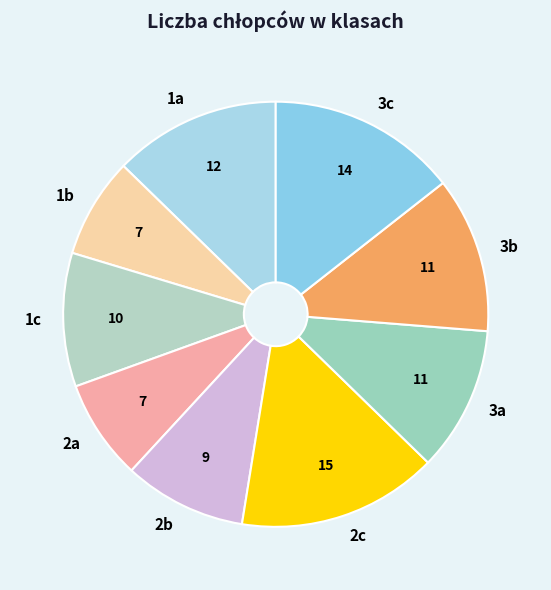

Which slice is the largest?

2c